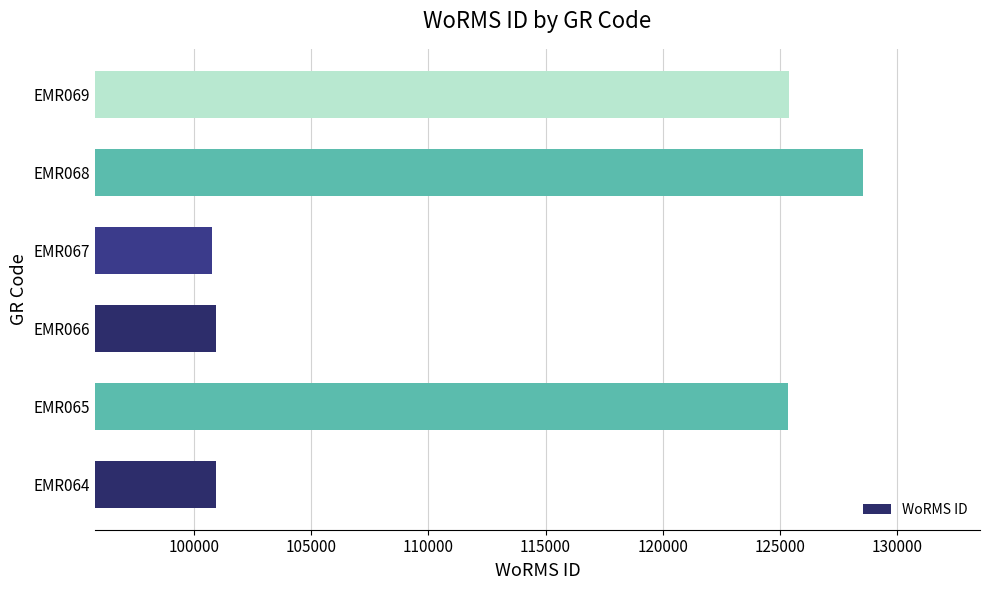

What is the sum of the values at EMR064 and EMR066?

201877